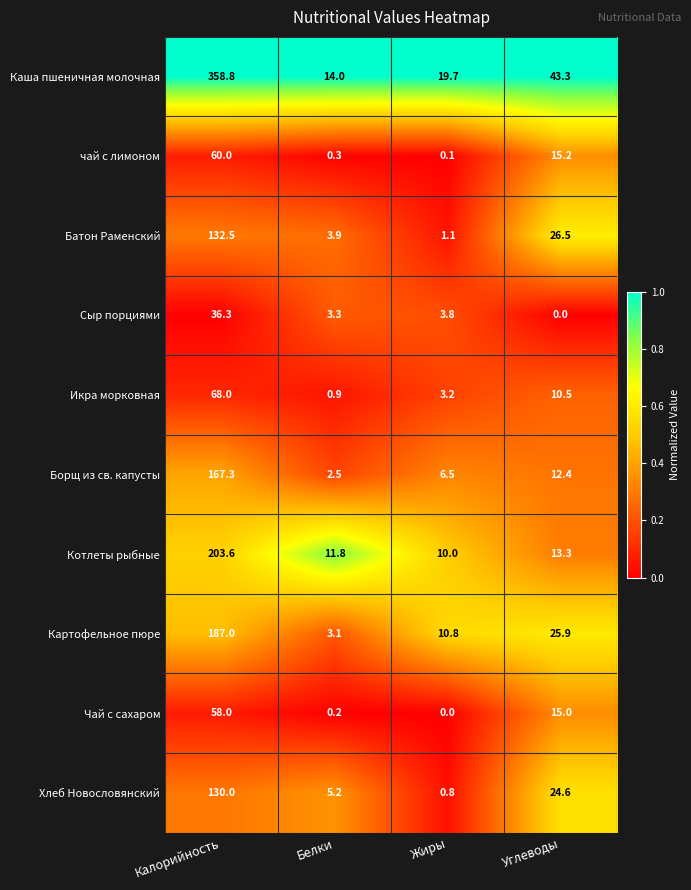

How many distinct data groups are displayed?

10